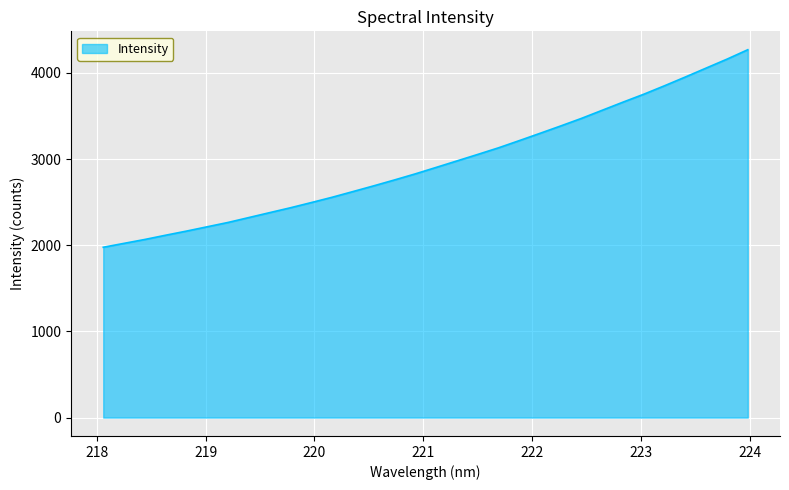

What is the difference between the maximum and second lowest values?

2247.2